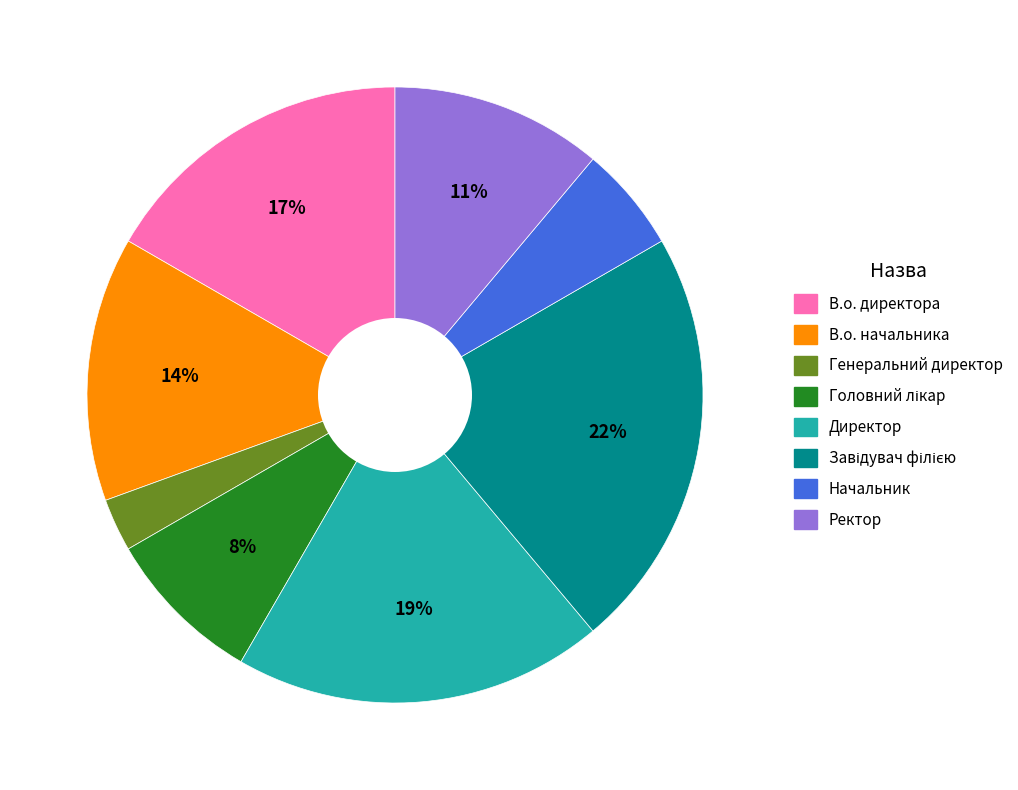

Between В.о. начальника and Генеральний директор, which is larger?

В.о. начальника